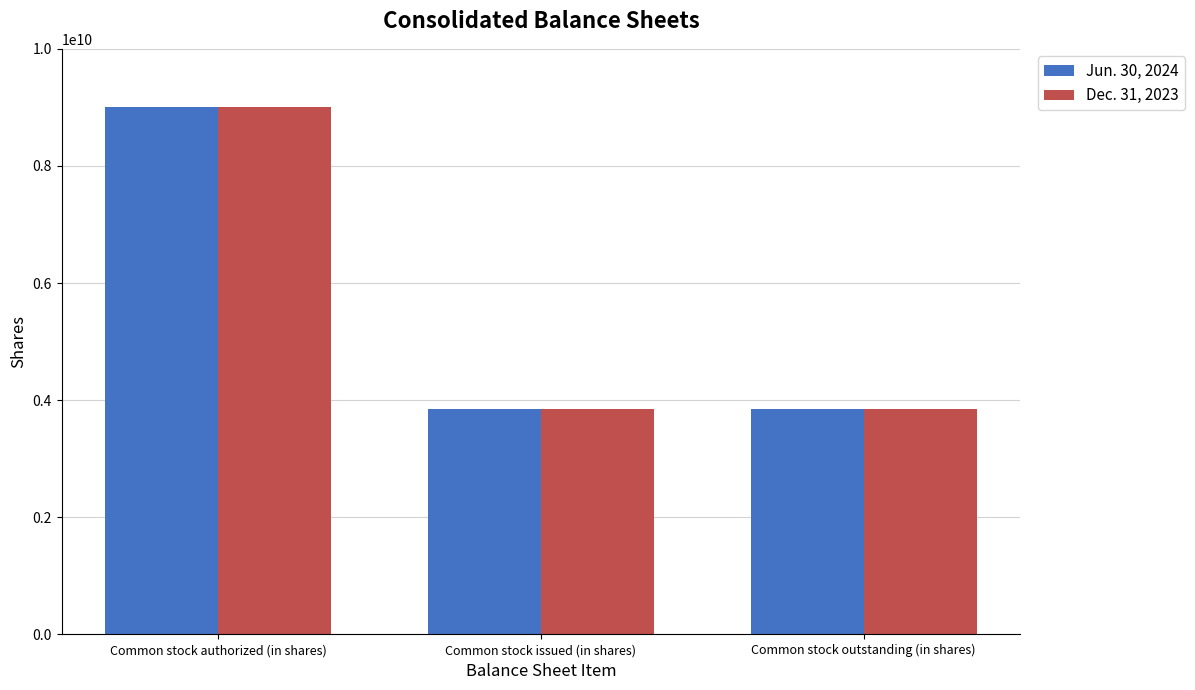

Reading right to left, transcribe all the data shown in this chart.

Jun. 30, 2024: Common stock outstanding (in shares)=3851000000	Common stock issued (in shares)=3851000000	Common stock authorized (in shares)=9000000000
Dec. 31, 2023: Common stock outstanding (in shares)=3843000000	Common stock issued (in shares)=3843000000	Common stock authorized (in shares)=9000000000